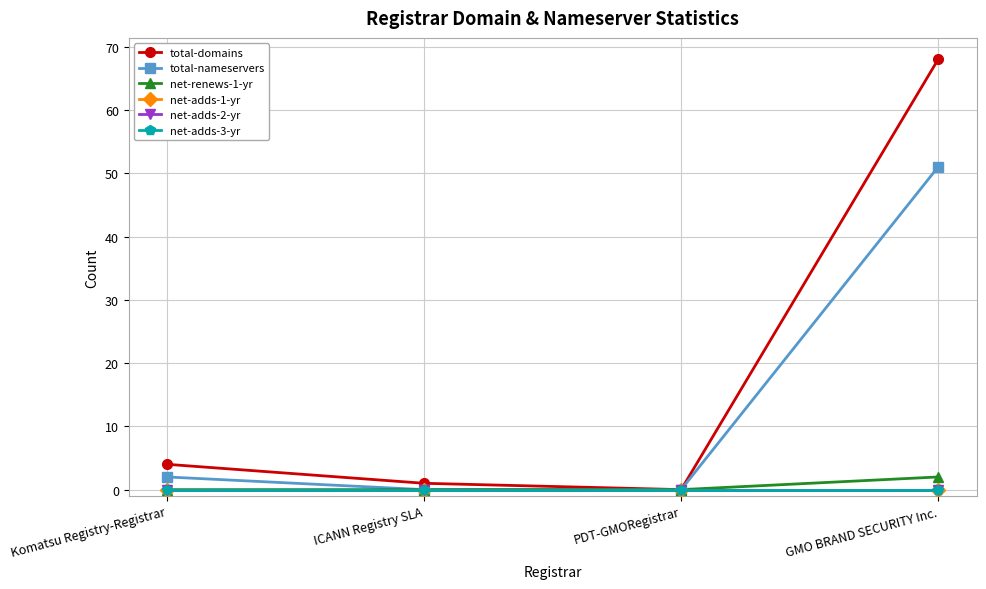

Does the chart have visible grid lines?

Yes